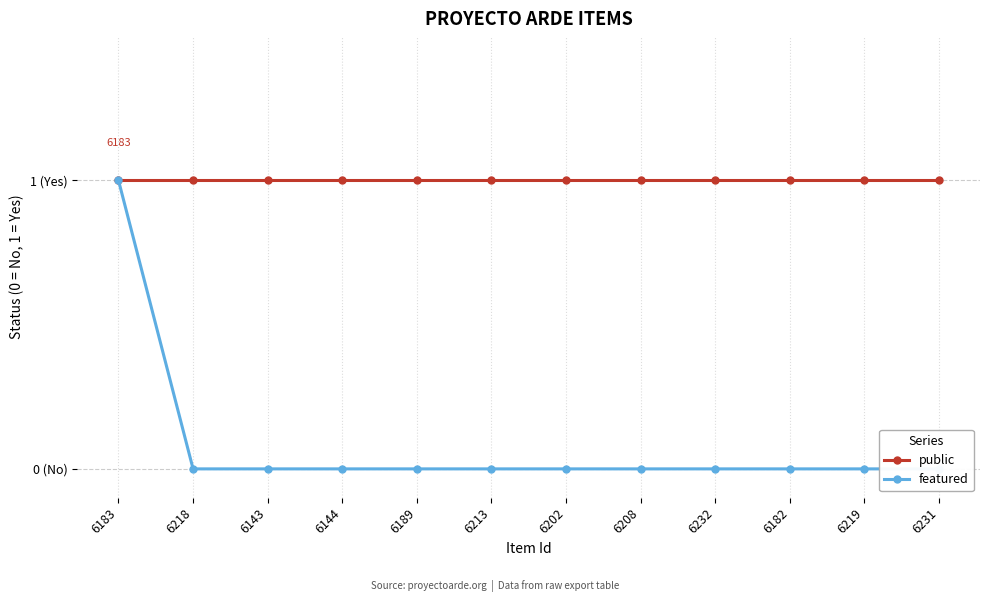

What are all the series names shown in the legend?

public, featured